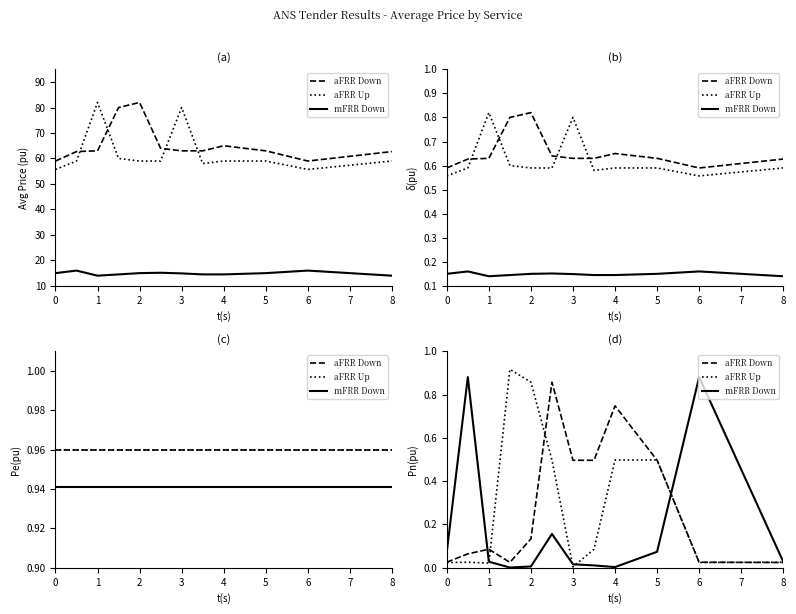

Is it true that mFRR Down equals 0.4 at 6?

False